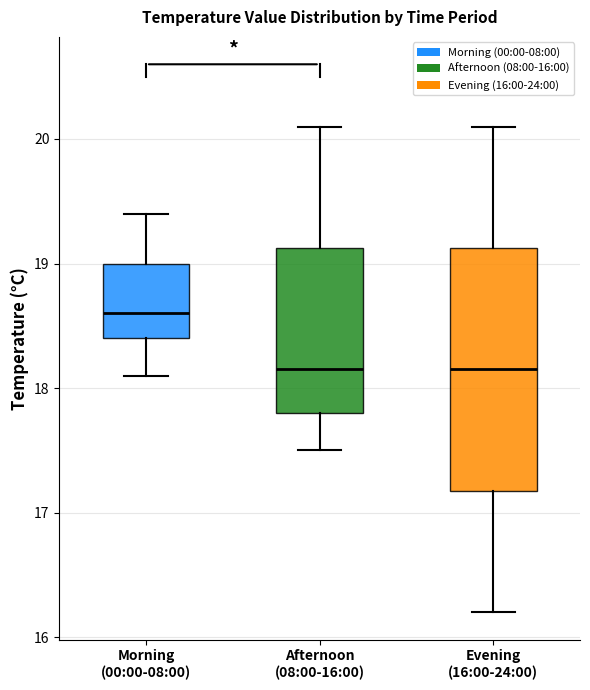

Which box has the highest median line?

Morning (00:00-08:00)